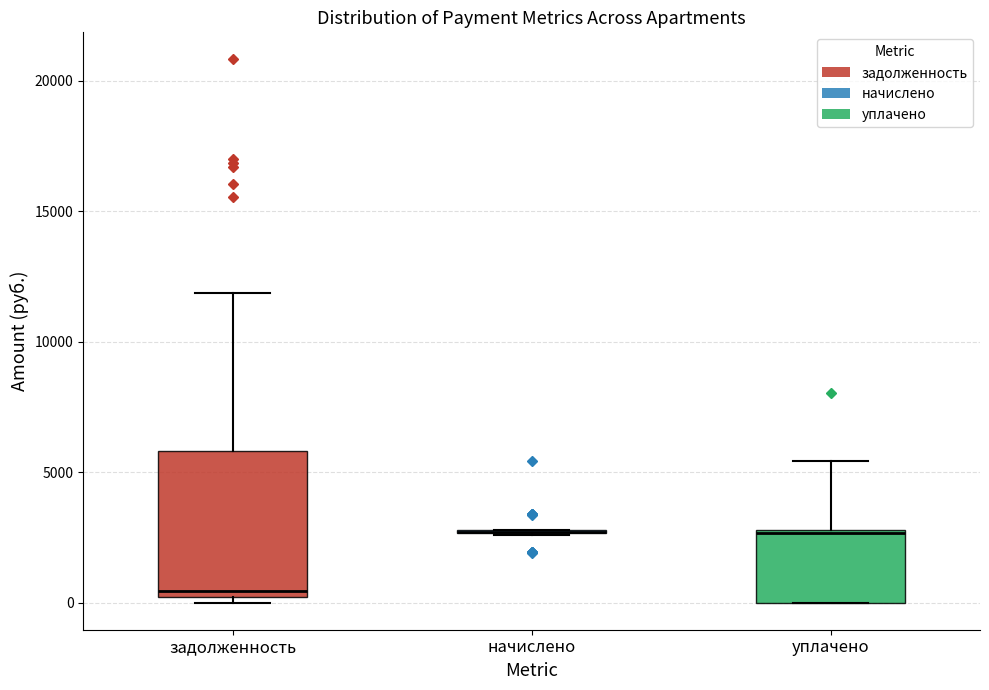

Where is the lower edge of the box for уплачено on the y-axis? The values are not printed on the chart, so give them approximately, as read against the axis.

0